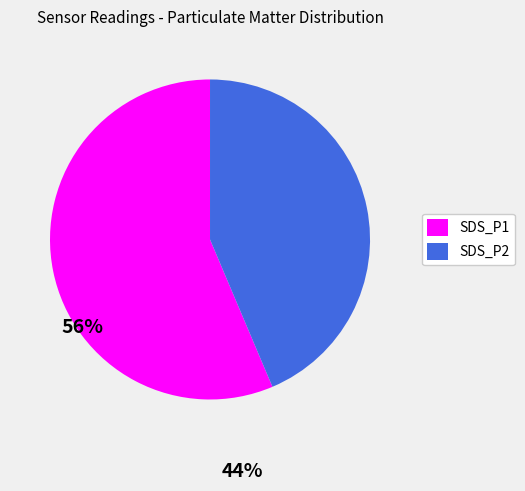

Which has a higher value, SDS_P2 or SDS_P1?

SDS_P1